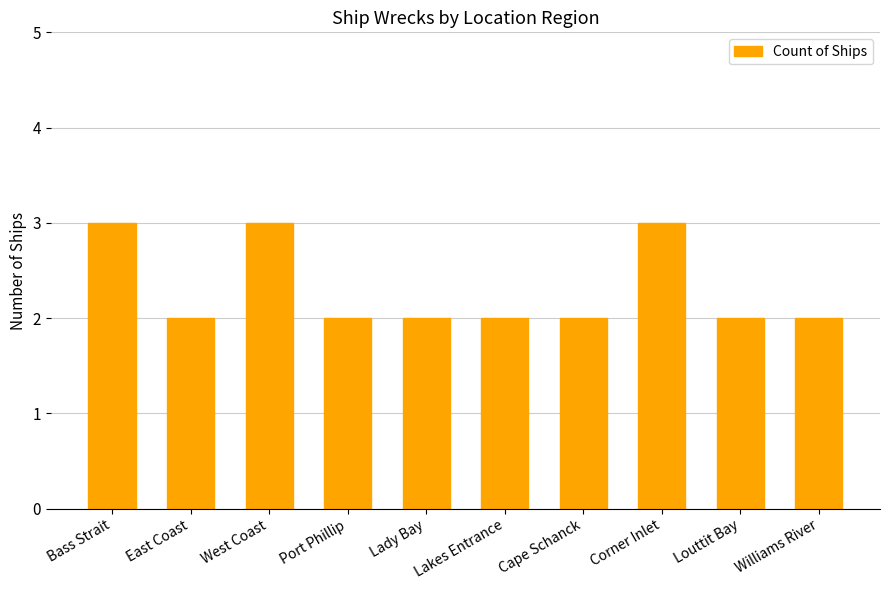

The chart shows a value of 1 at Bass Strait. True or false?

False